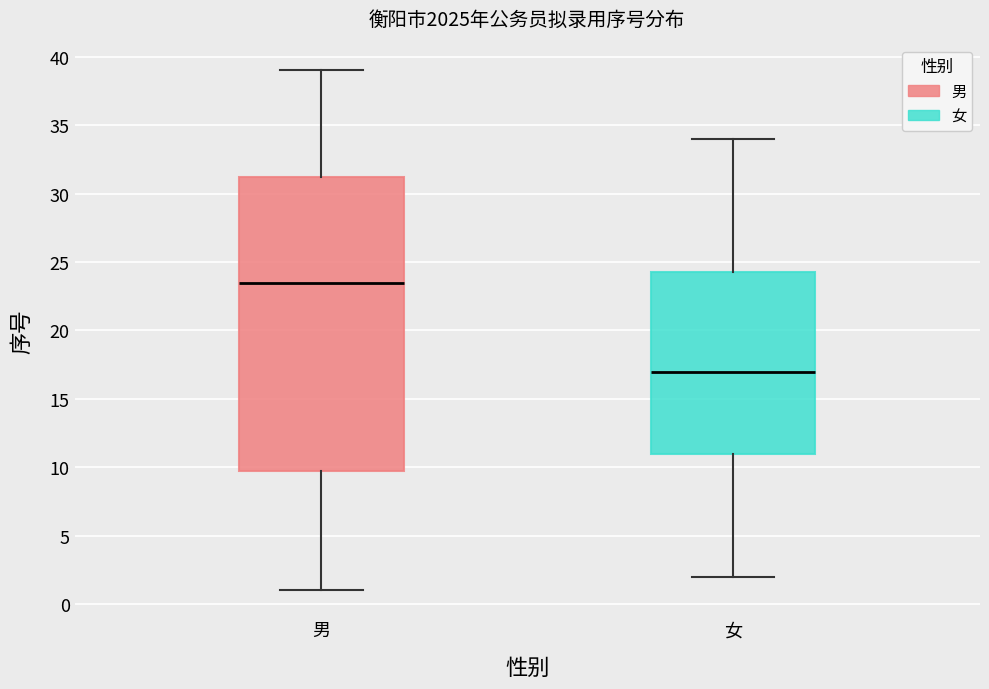

Reading left to right, transcribe this box plot: for each box, give where its median line is, the range the box spans, and where its two whiskers end, as read against the y-axis. The values are not printed on the chart, so give them approximately, as read against the axis.

男: median 23.5, box 10.0 to 31.5, whiskers 1.0 to 39.0
女: median 17.0, box 11.0 to 24.5, whiskers 2.0 to 34.0